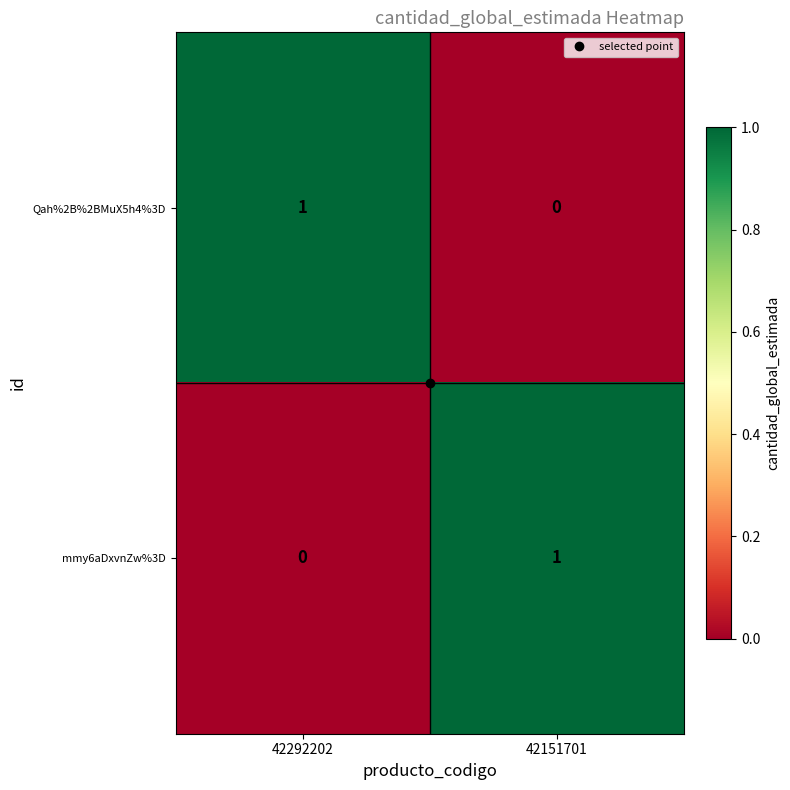

Where is Qah%2B%2BMuX5h4%3D nearest to the value 0?

42151701